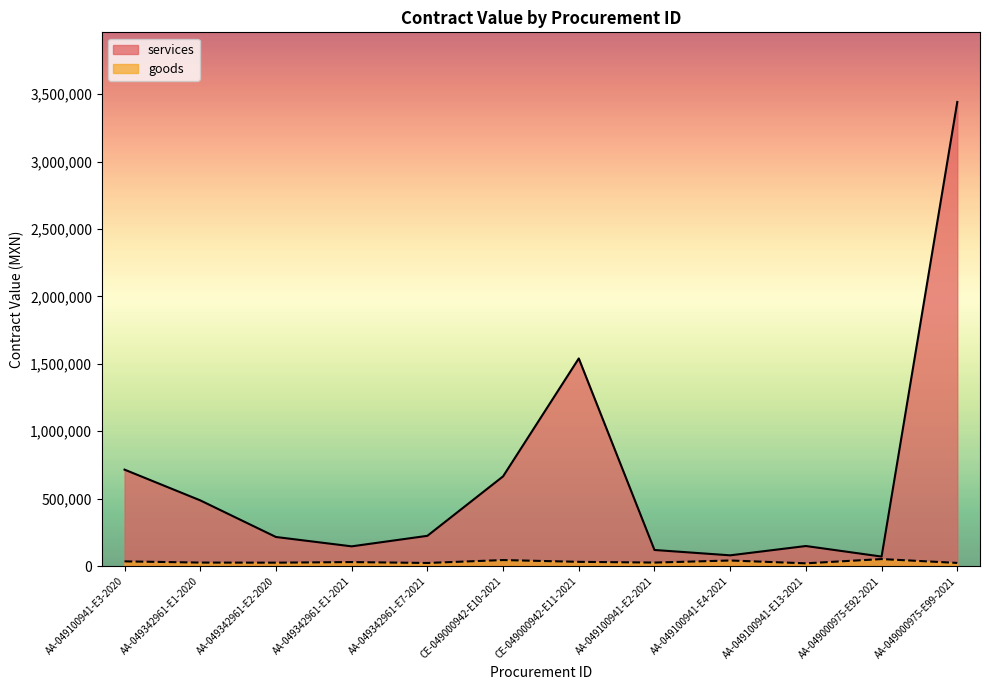

Which series has the largest total across all categories?

services